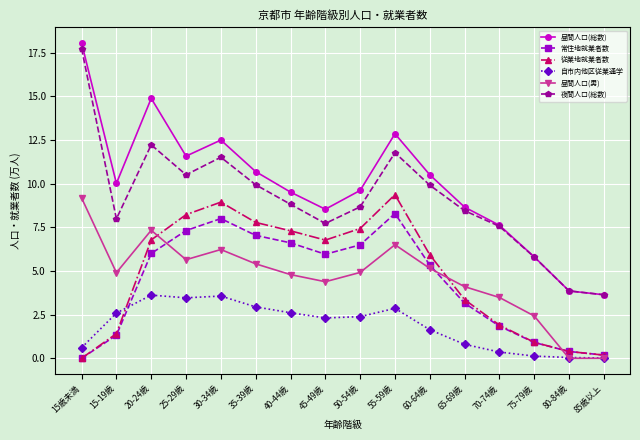

True or false: 常住地就業者数 and 昼間人口(男) cross at least once.

True